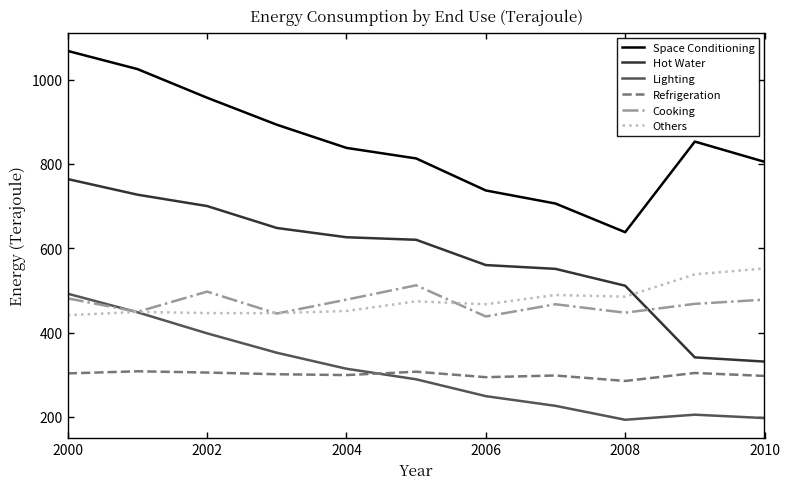

What is the maximum value for Cooking?

512